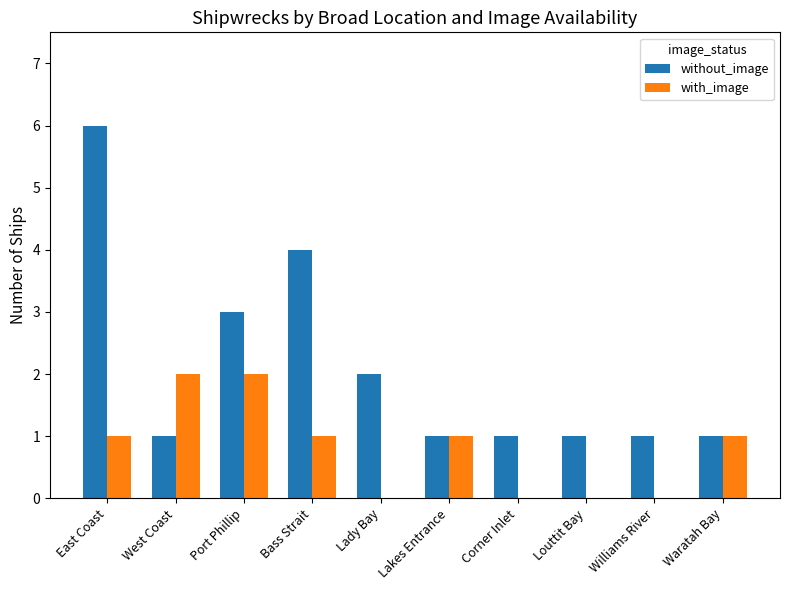

Which series changed the most between West Coast and Lakes Entrance?

with_image